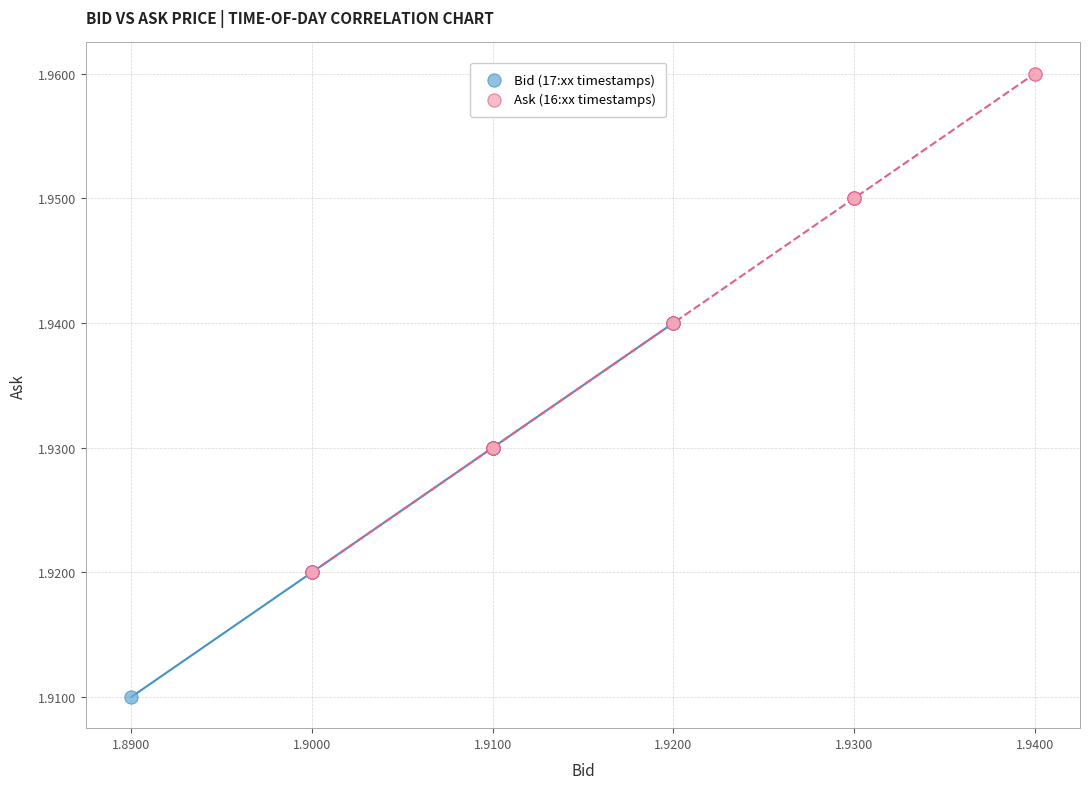

Which series contains the lowest Y value?

Bid (17:xx timestamps)